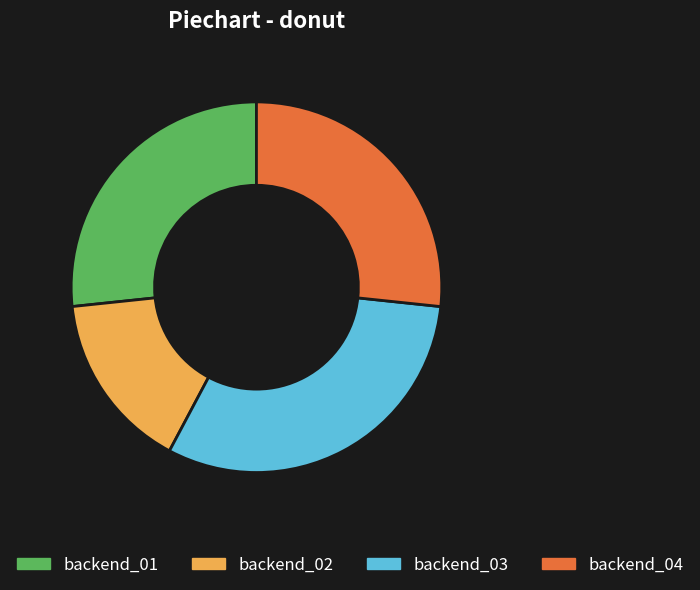

Which category has the smallest portion of the pie?

backend_02